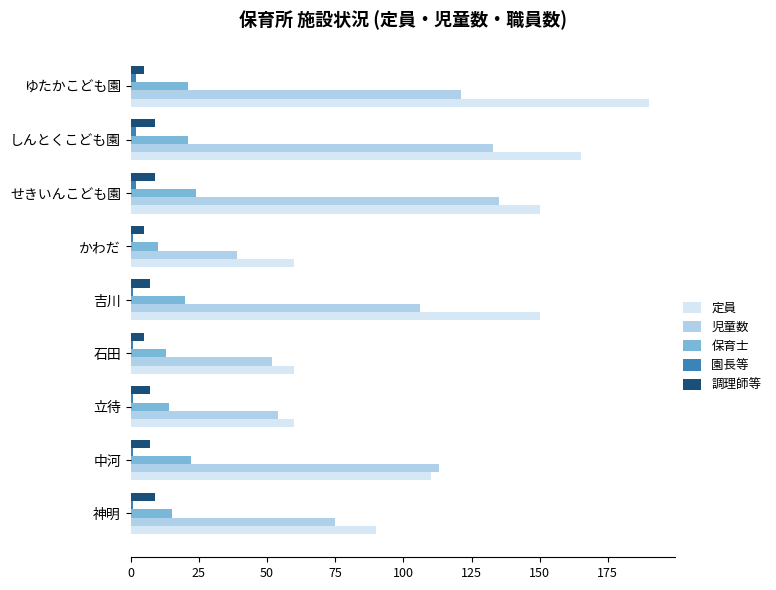

What is the difference between the maximum and second lowest values in the 児童数 series?

83